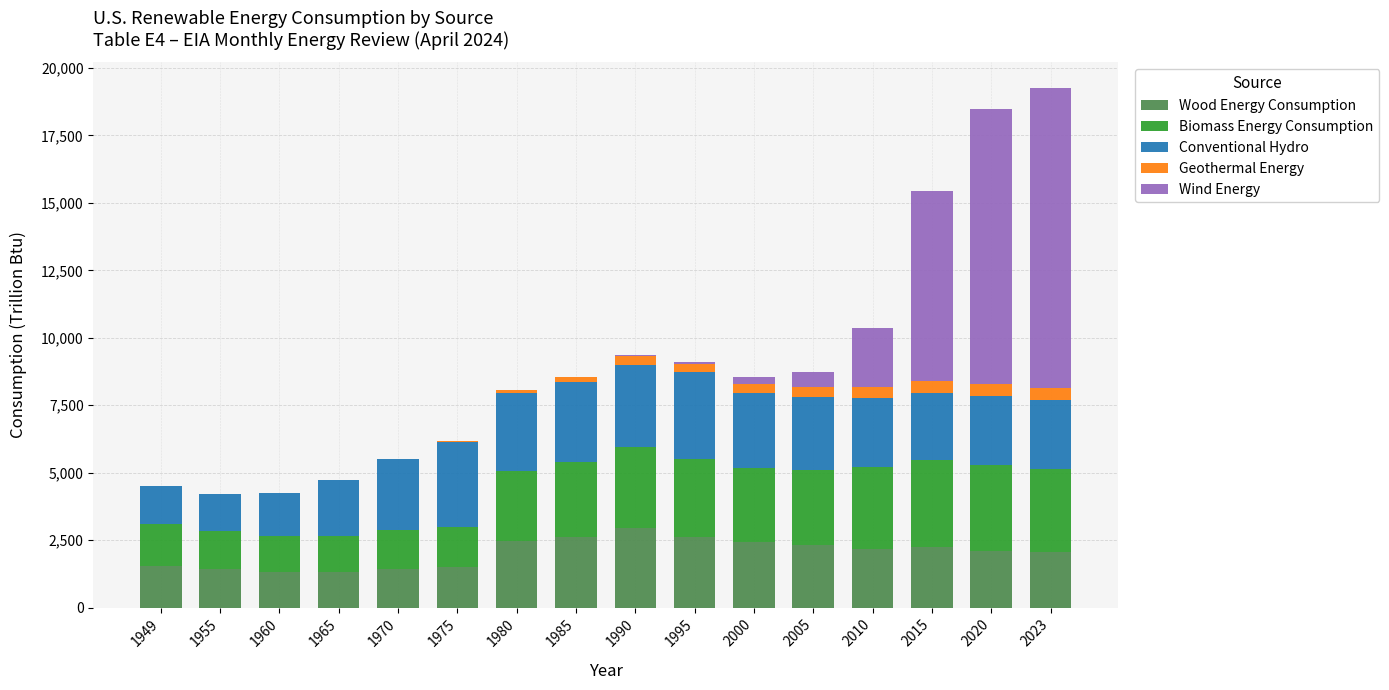

True or false: Wood Energy Consumption has a value of 2279.6 at 1975.

False